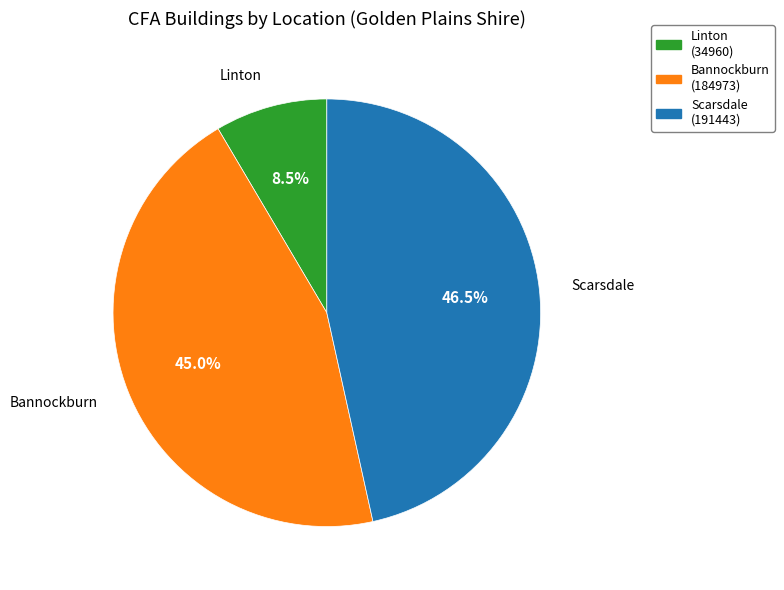

Which has a higher value, Bannockburn or Scarsdale?

Scarsdale